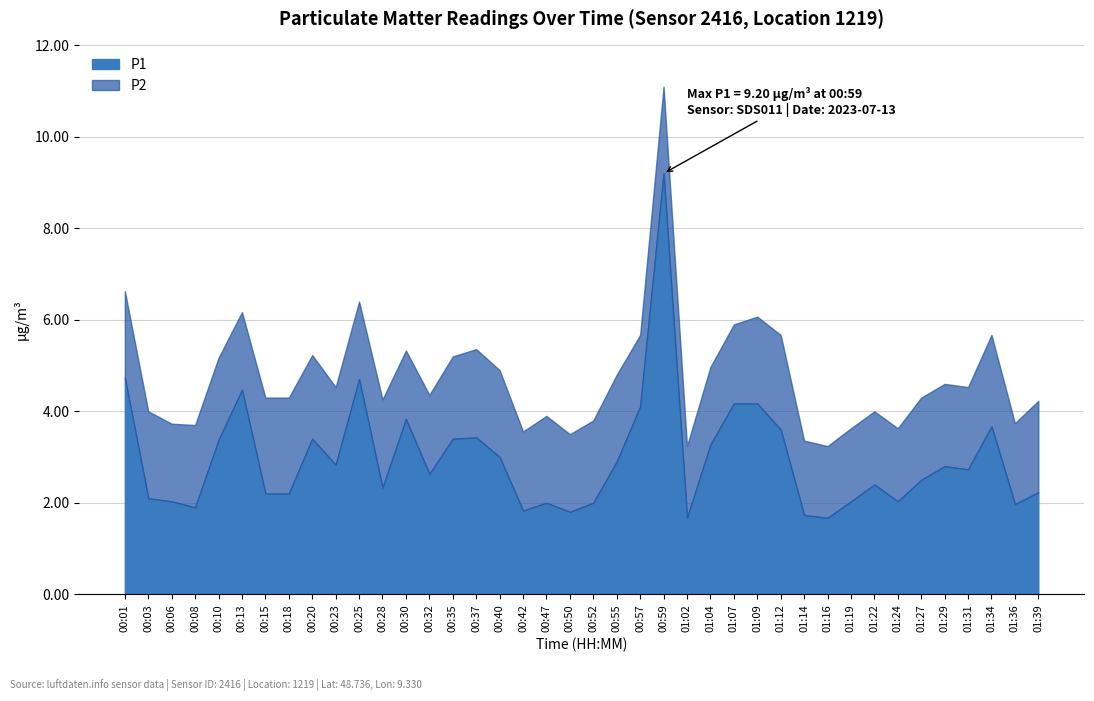

True or false: P2 has a value of 3.0 at 00:13.

False